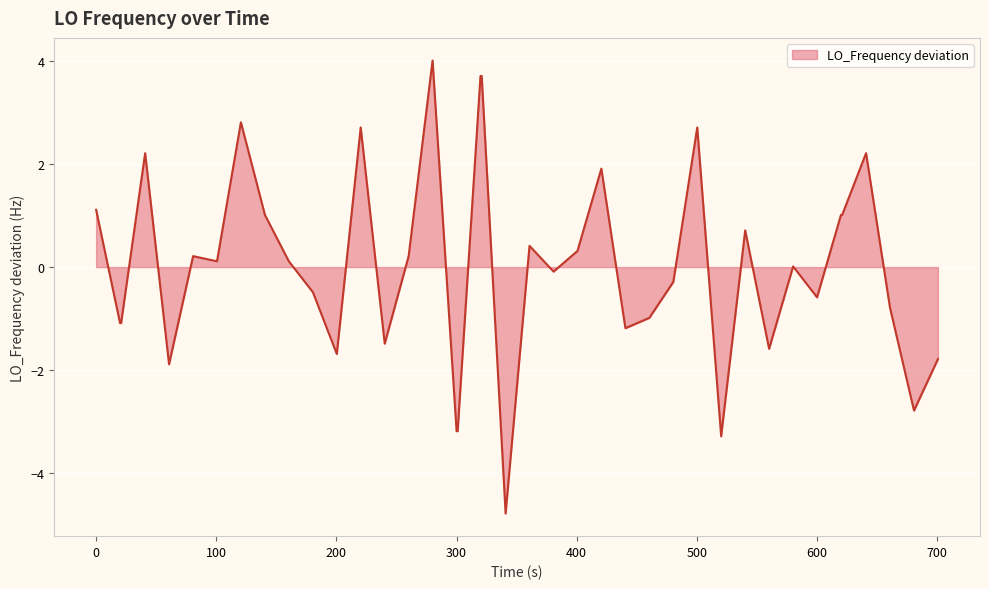

What is the difference between the maximum and minimum values?

8.8